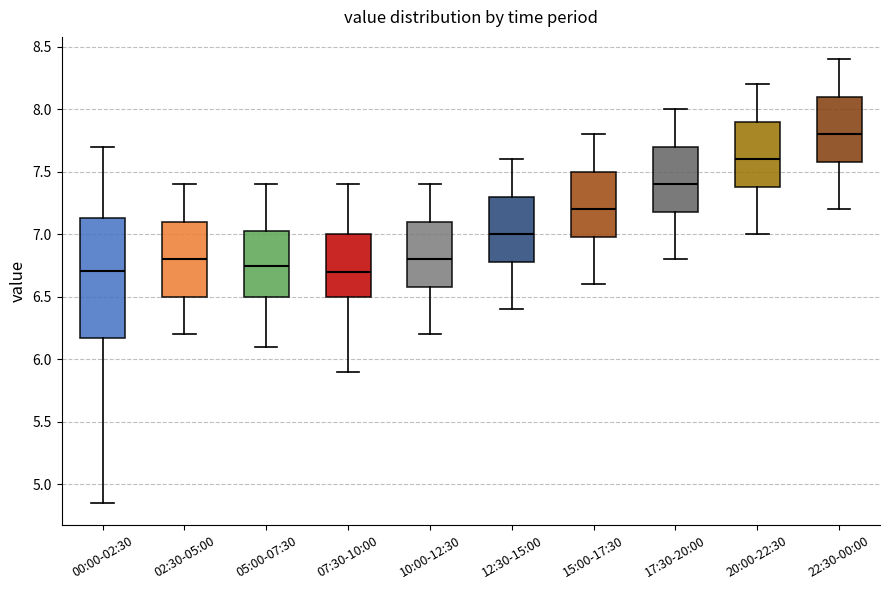

Reading left to right, transcribe this box plot: for each box, give where its median line is, the range the box spans, and where its two whiskers end, as read against the y-axis. The values are not printed on the chart, so give them approximately, as read against the axis.

00:00-02:30: median 6.70, box 6.15 to 7.15, whiskers 4.85 to 7.70
02:30-05:00: median 6.80, box 6.50 to 7.10, whiskers 6.20 to 7.40
05:00-07:30: median 6.75, box 6.50 to 7.05, whiskers 6.10 to 7.40
07:30-10:00: median 6.70, box 6.50 to 7.00, whiskers 5.90 to 7.40
10:00-12:30: median 6.80, box 6.60 to 7.10, whiskers 6.20 to 7.40
12:30-15:00: median 7.00, box 6.80 to 7.30, whiskers 6.40 to 7.60
15:00-17:30: median 7.20, box 7.00 to 7.50, whiskers 6.60 to 7.80
17:30-20:00: median 7.40, box 7.20 to 7.70, whiskers 6.80 to 8.00
20:00-22:30: median 7.60, box 7.40 to 7.90, whiskers 7.00 to 8.20
22:30-00:00: median 7.80, box 7.60 to 8.10, whiskers 7.20 to 8.40